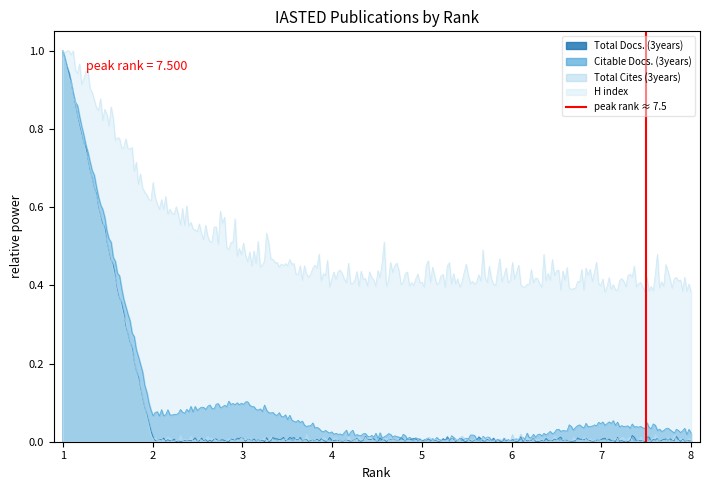

At which category does the chart reach its peak across all series?

1